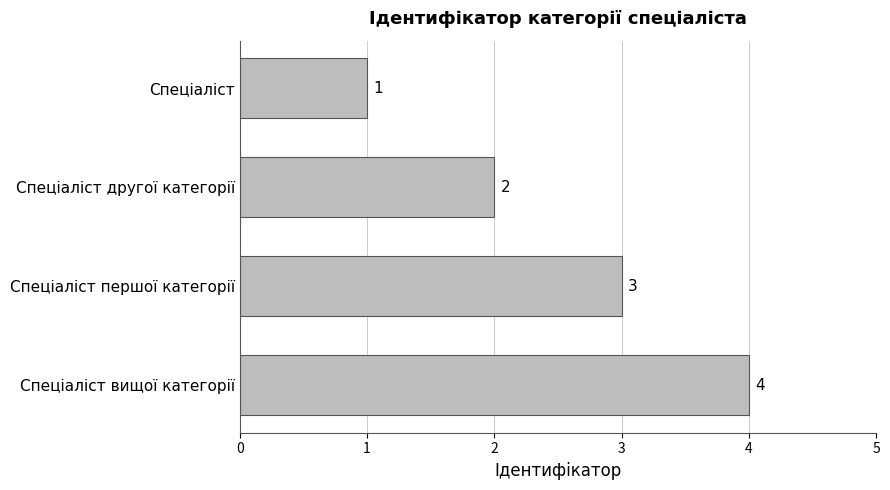

True or false: the data shows 3 at Спеціаліст другої категорії.

False